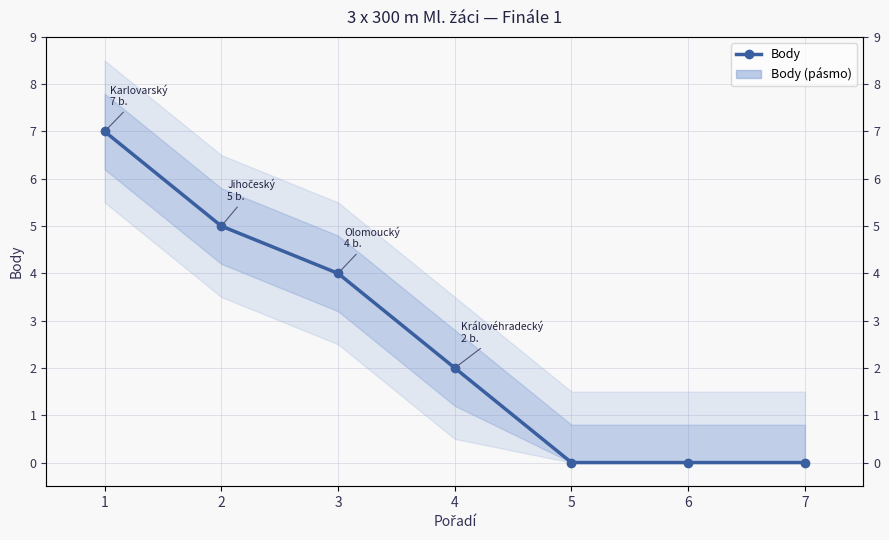

What is the value of the 3rd point from the left?

4